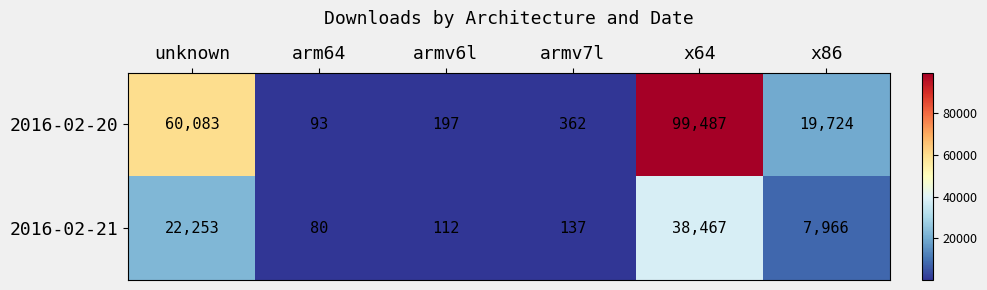

What is the difference between the 2016-02-21 values at x64 and armv7l?

38330